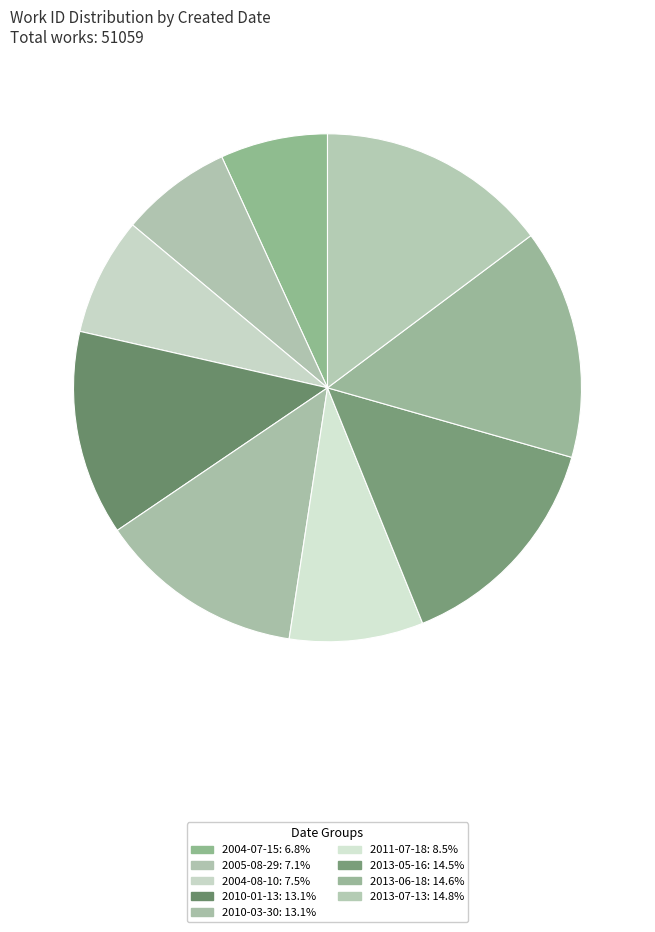

Which has a higher value, 2004-08-10 or 2010-03-30?

2010-03-30